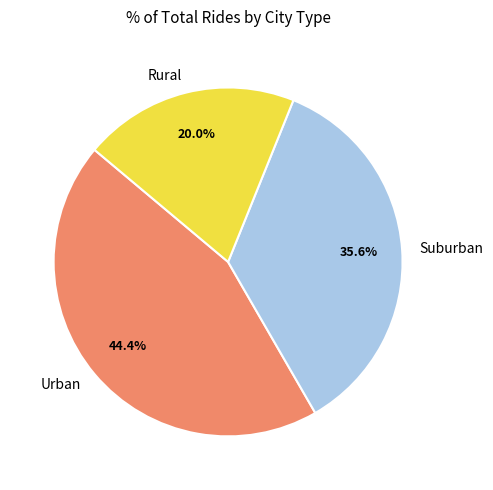

Between Suburban and Rural, which is larger?

Suburban